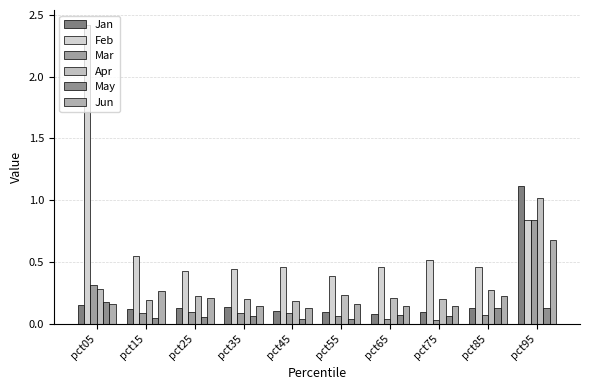

How many distinct data groups are displayed?

6